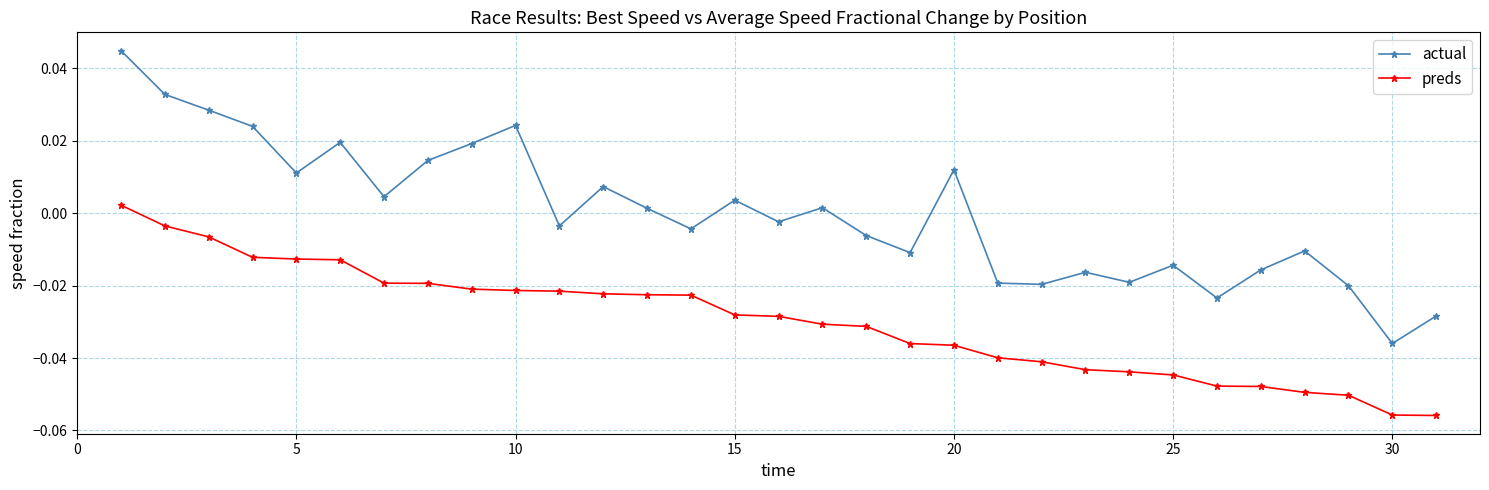

Which series has the largest total across all categories?

actual